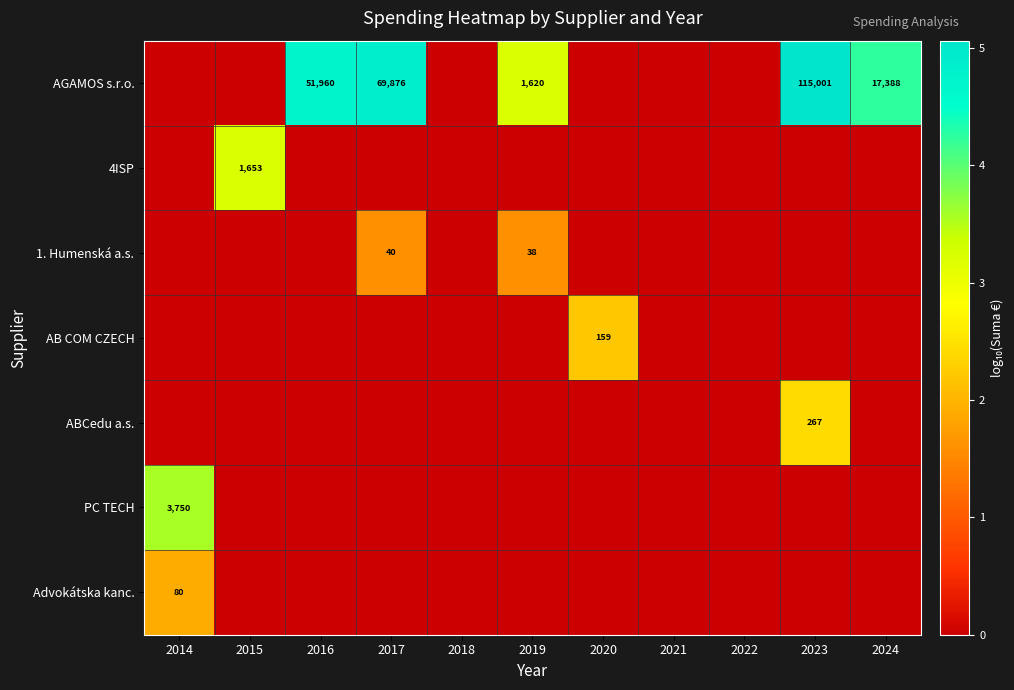

What is the spread (max minus min) of values at 2019?

3.2